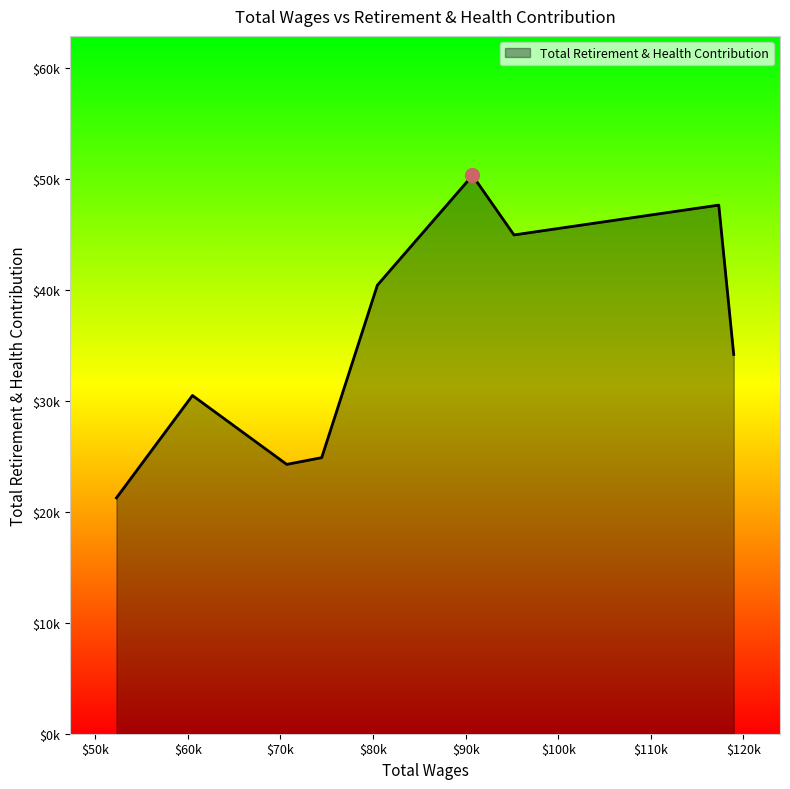

Is this an area chart (filled region under the line)?

Yes